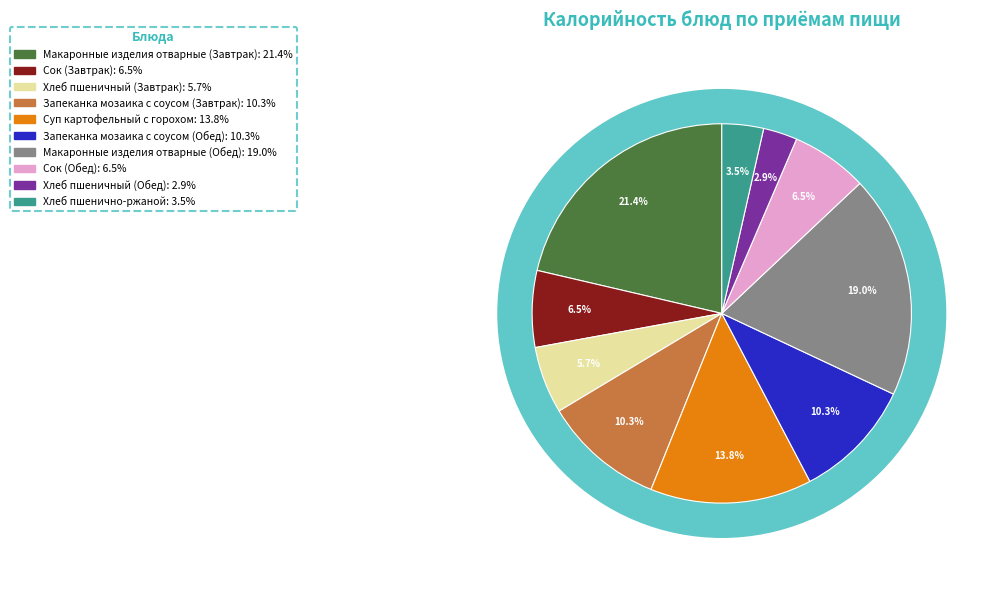

The Макаронные изделия отварные (Завтрак) slice represents 21% of the pie. True or false?

True